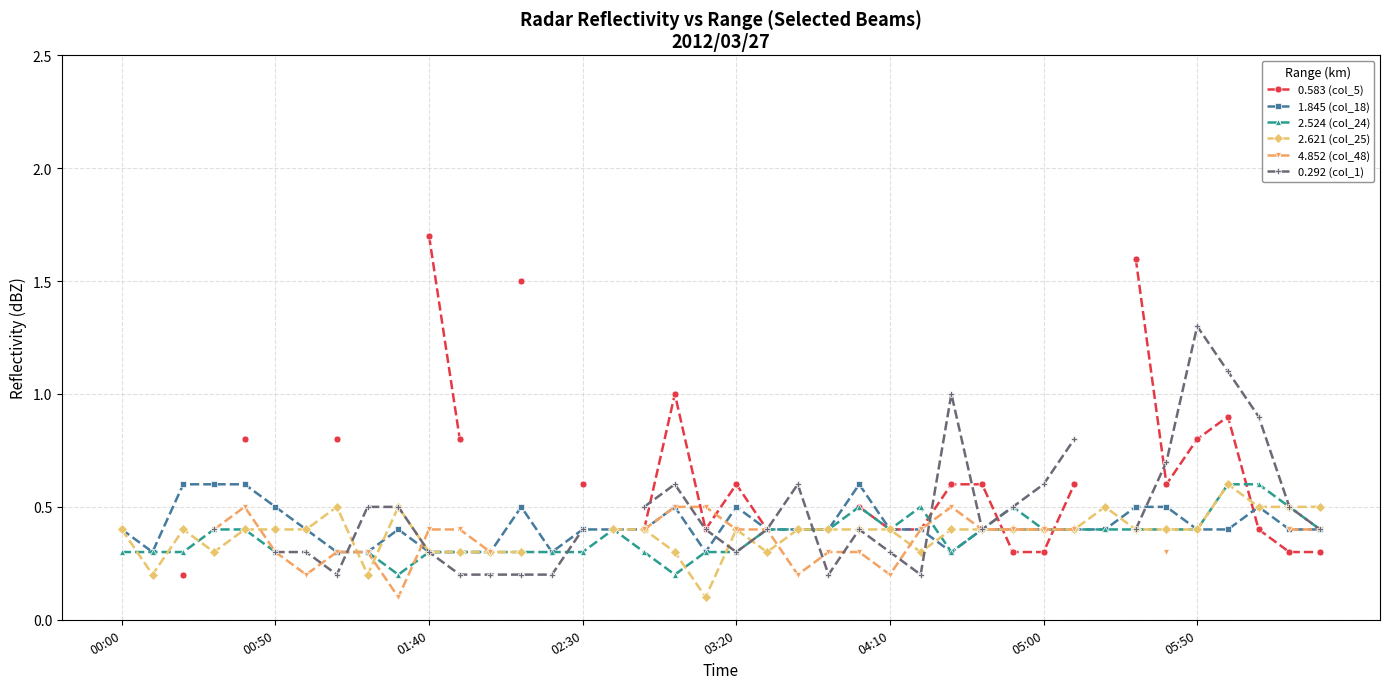

How many 1.845 (col_18) values are between 0 and 1?

40